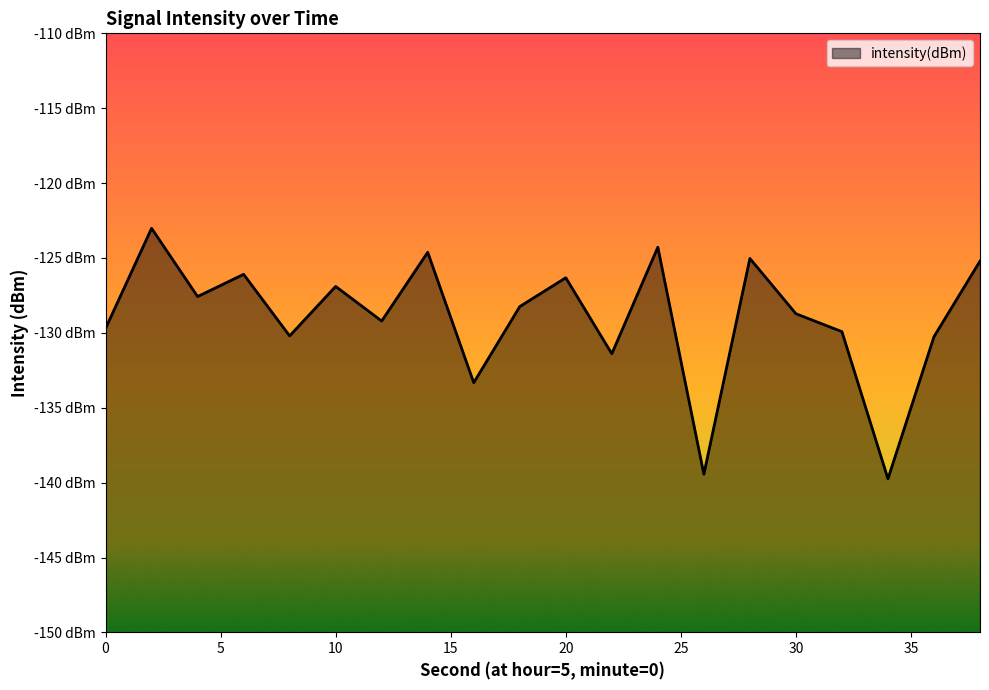

Is it true that the value at 20 is -126.3?

True